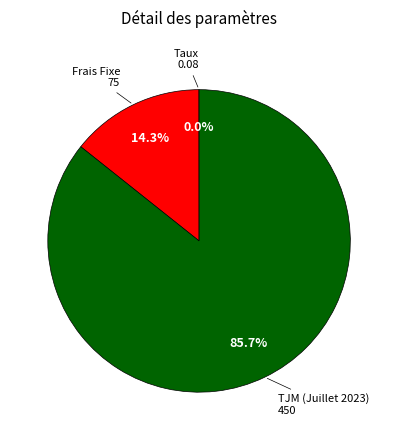

Is there any slice that represents more than half of the pie?

Yes